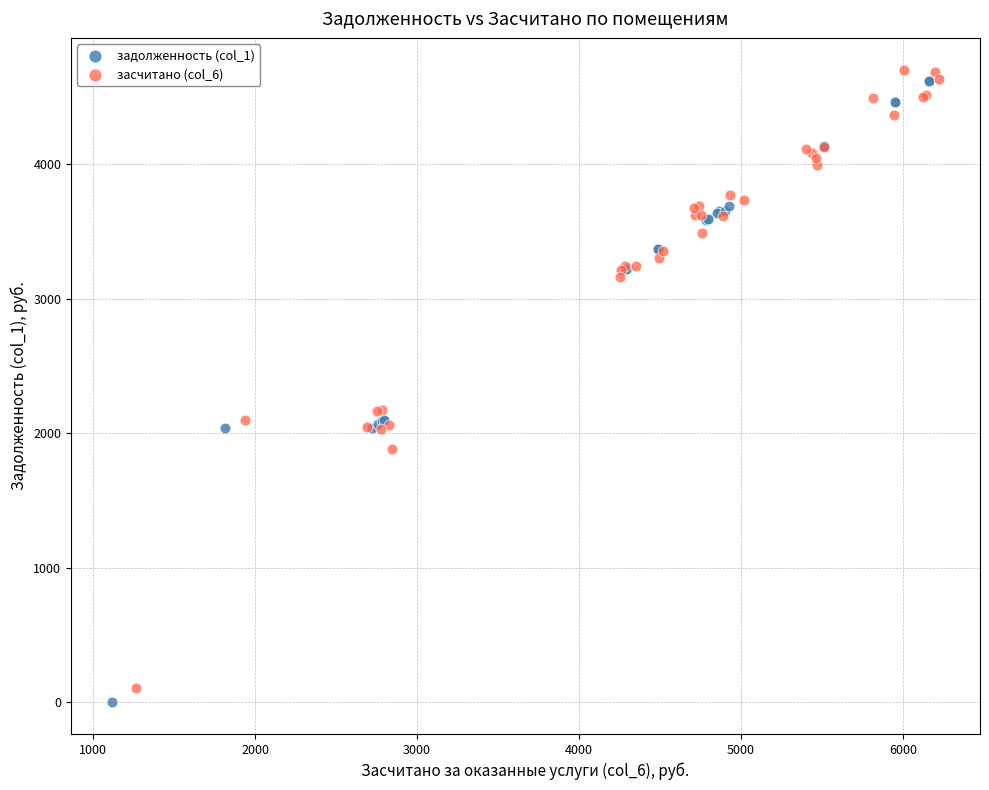

Which series has the largest Y range (max minus min)?

задолженность (col_1)